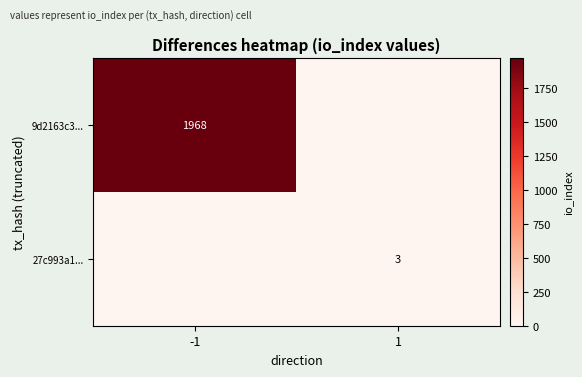

What is the total value across all series at -1?

1968